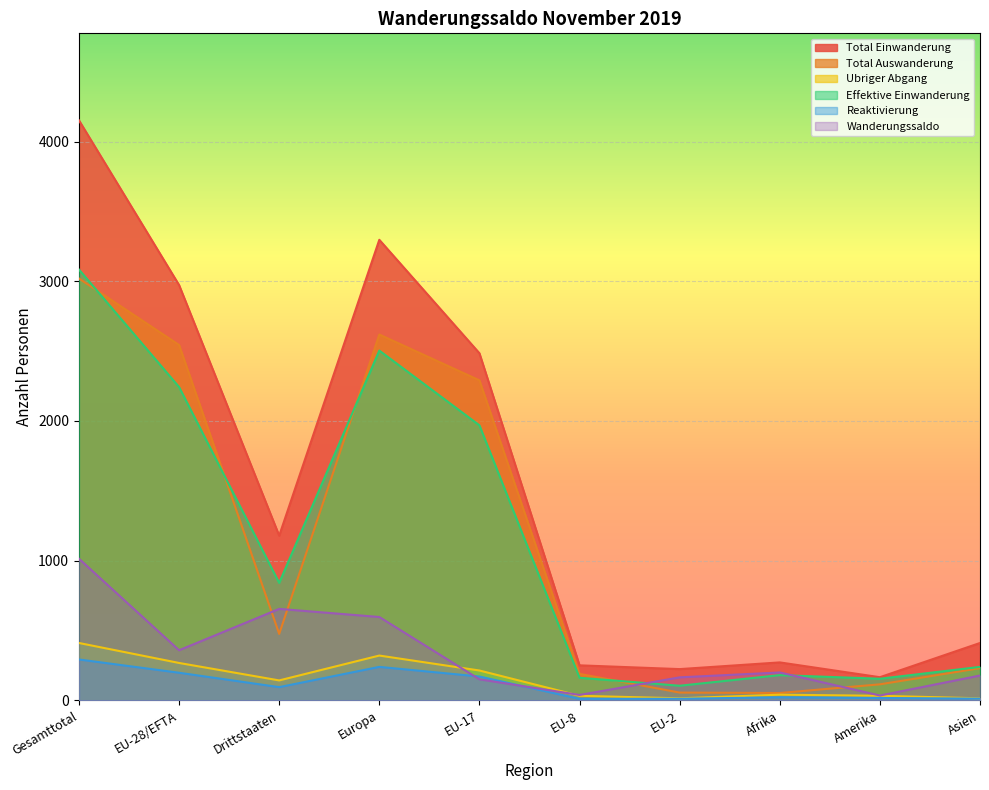

Reading left to right, transcribe all the data shown in this chart.

Total Einwanderung: 4152	2973	1179	3297	2485	251	224	272	166	411
Total Auswanderung: 3020	2544	476	2619	2291	190	56	53	115	231
Ubriger Abgang: 411	268	143	321	214	33	15	41	33	15
Effektive Einwanderung: 3084	2243	841	2504	1969	162	105	181	155	240
Reaktivierung: 293	198	95	240	171	11	12	22	17	13
Wanderungssaldo: 1014	359	655	597	151	39	165	200	35	178